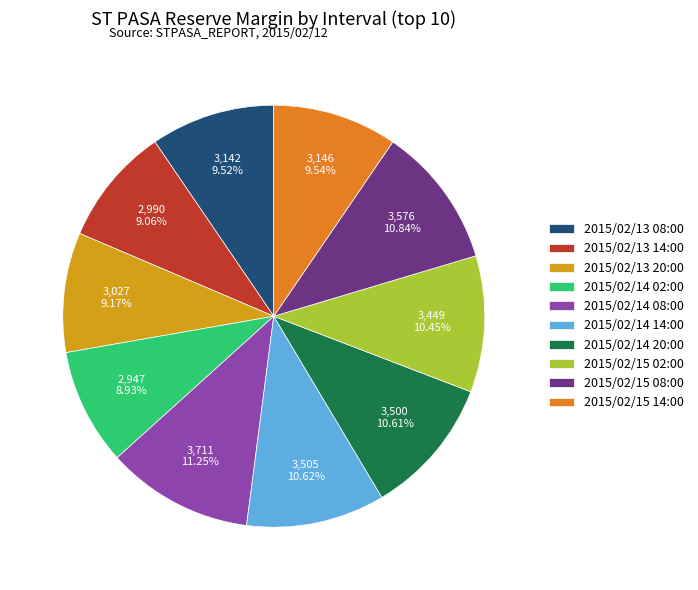

Does any single category account for the majority?

No